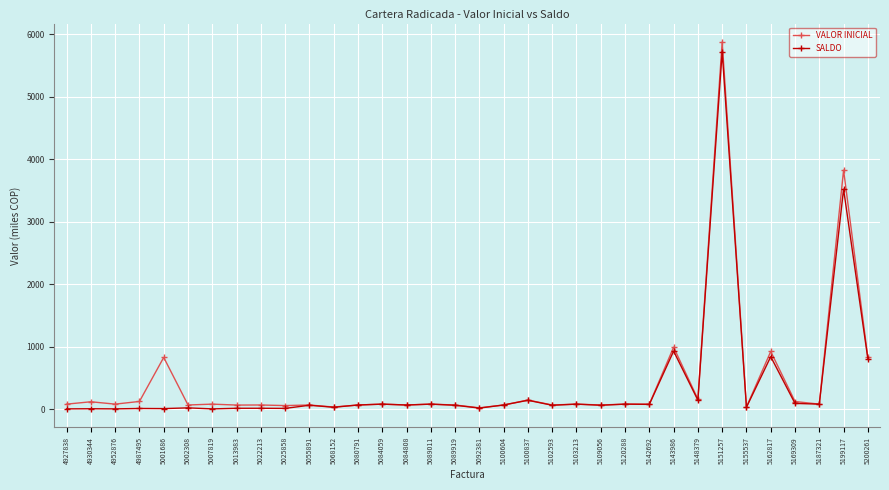

What is the value of the VALOR INICIAL point at the 30th from the left?

923.5